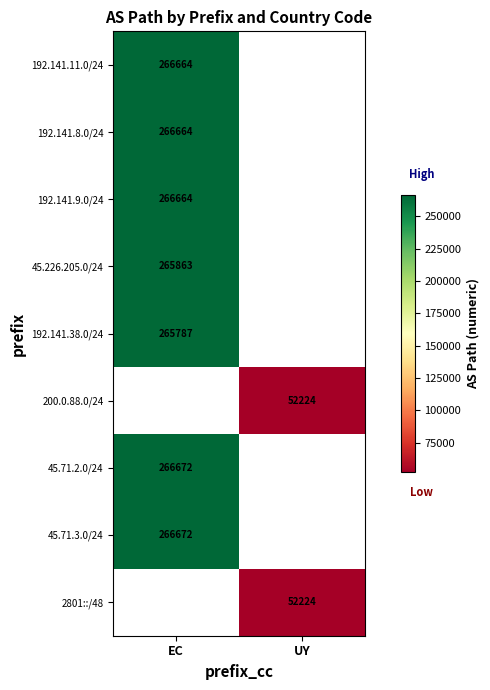

Is it true that 192.141.9.0/24 equals 266664 at EC?

True